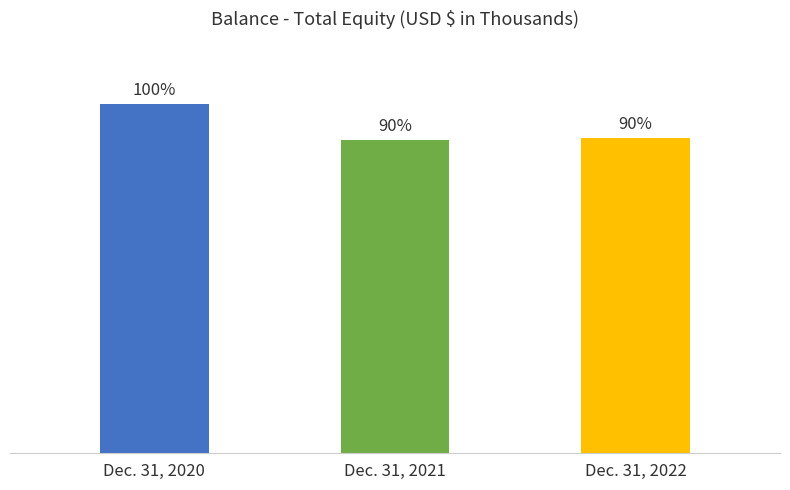

Which has a higher value, Dec. 31, 2021 or Dec. 31, 2020?

Dec. 31, 2020